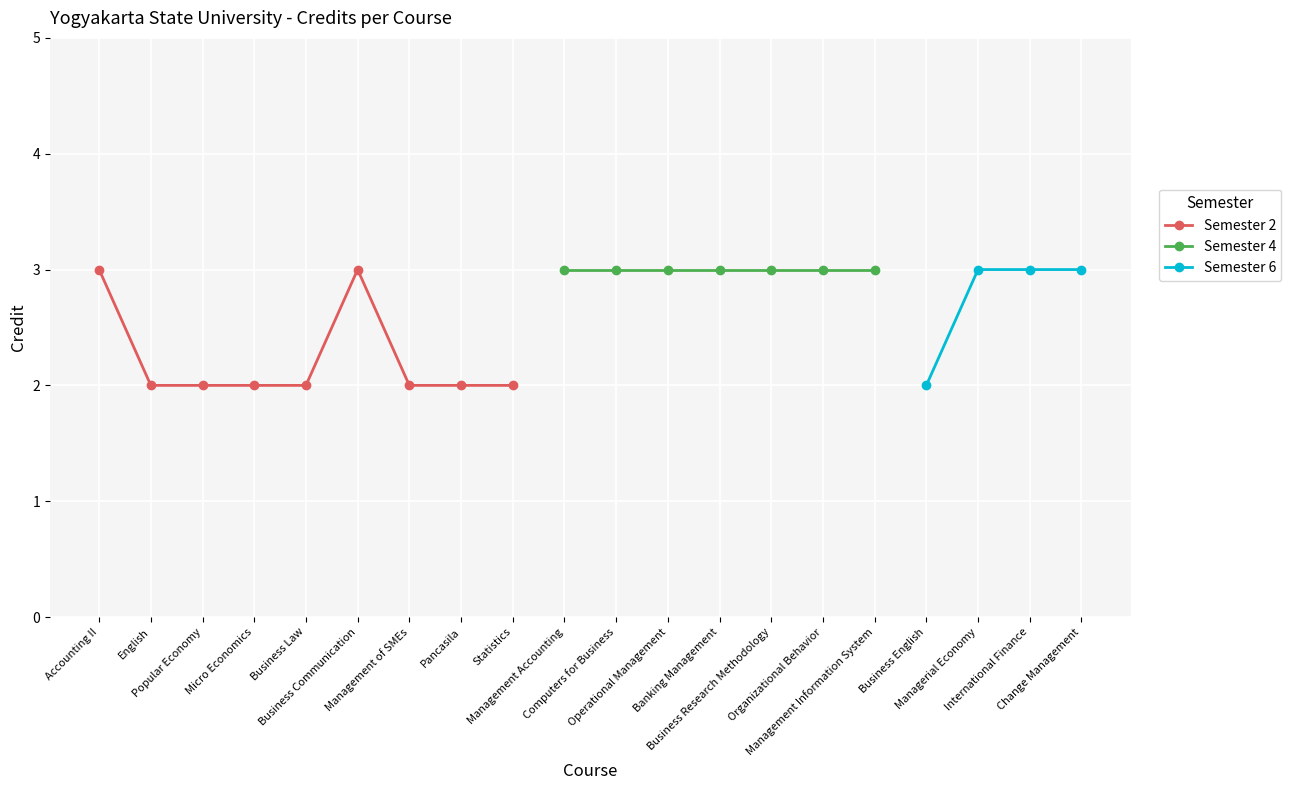

Which label corresponds to the smallest value in the chart?

English